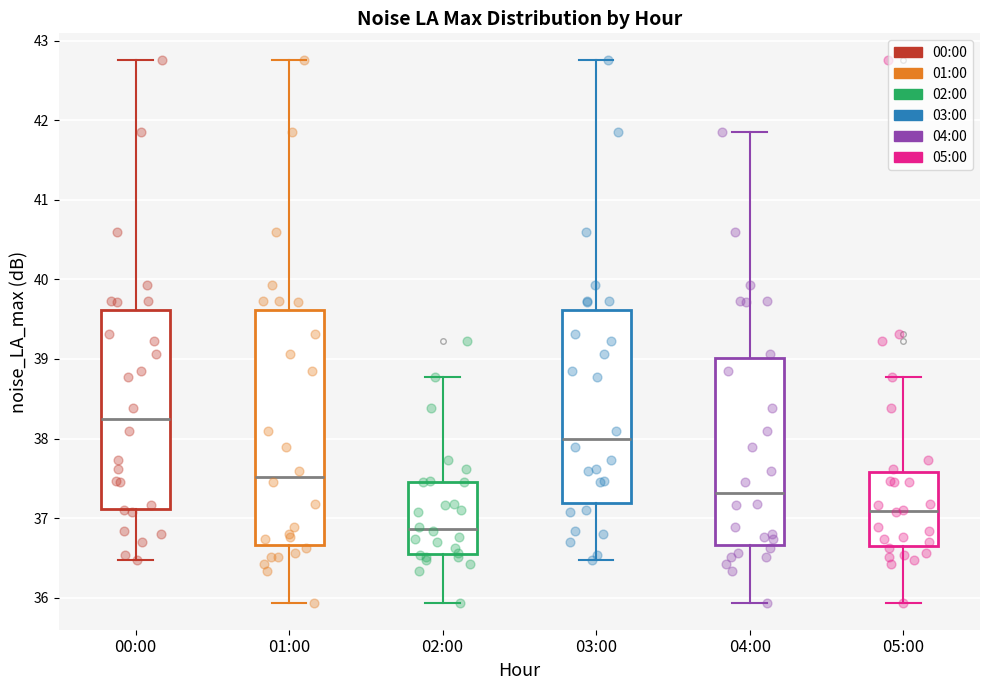

Reading left to right, read every box against the y-axis: the position of its median line, the range the box covers, and the ends of its whiskers. The values are not printed on the chart, so give them approximately, as read against the axis.

00:00: median 38.2, box 37.1 to 39.6, whiskers 36.5 to 42.8
01:00: median 37.5, box 36.7 to 39.6, whiskers 35.9 to 42.8
02:00: median 36.9, box 36.5 to 37.5, whiskers 35.9 to 38.8
03:00: median 38.0, box 37.2 to 39.6, whiskers 36.5 to 42.8
04:00: median 37.3, box 36.7 to 39.0, whiskers 35.9 to 41.9
05:00: median 37.1, box 36.6 to 37.6, whiskers 35.9 to 38.8